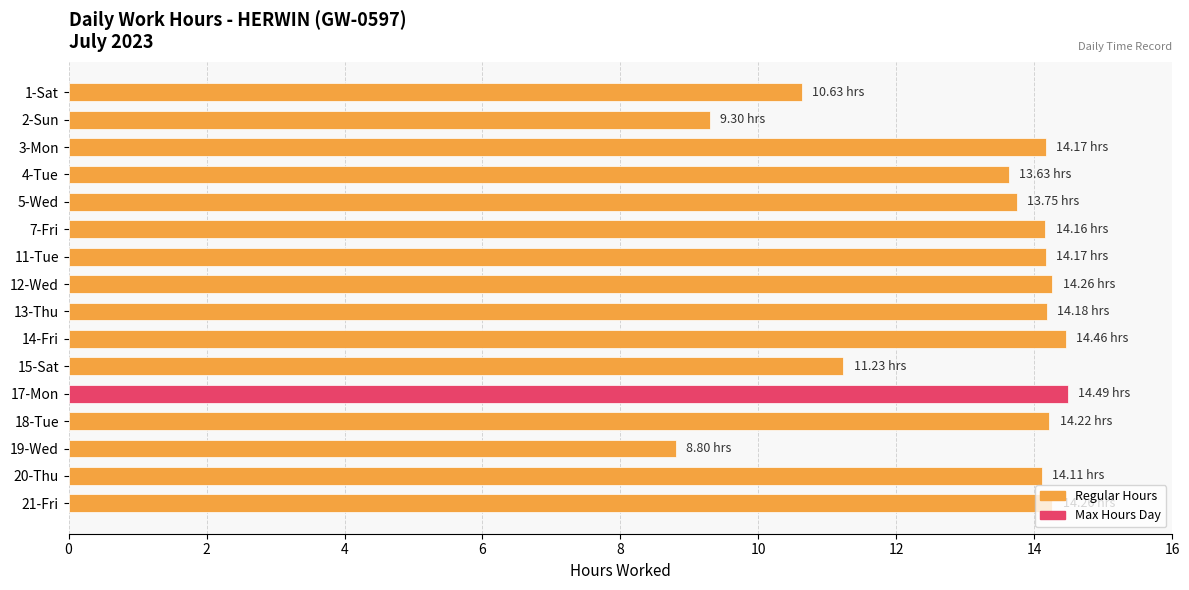

Which has a higher value, 1-Sat or 19-Wed?

1-Sat